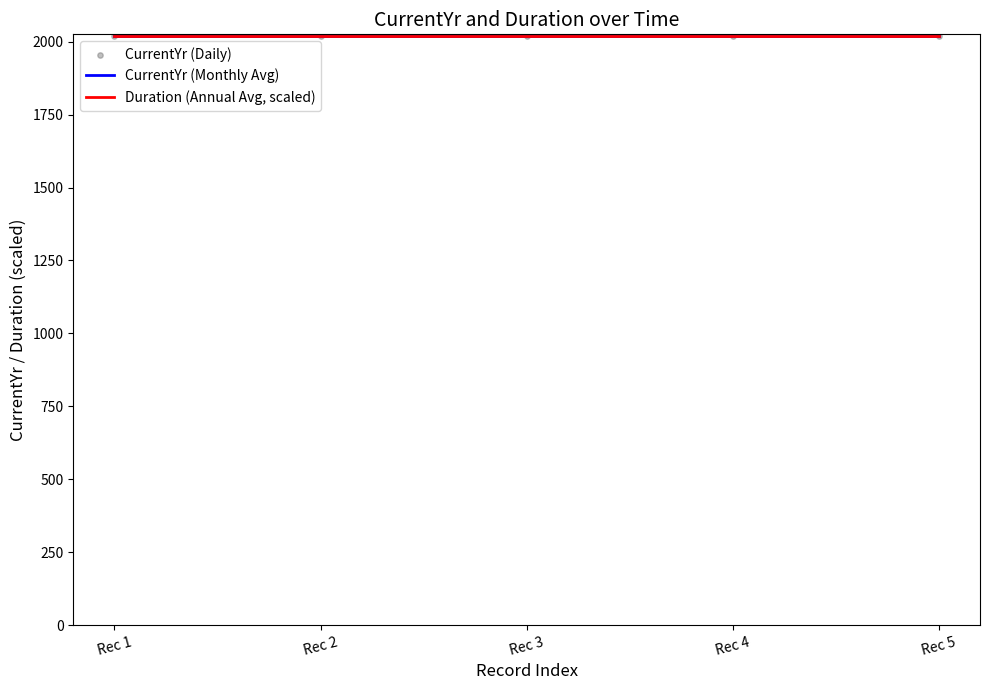

What is the total value across all series at Rec 1?

4041